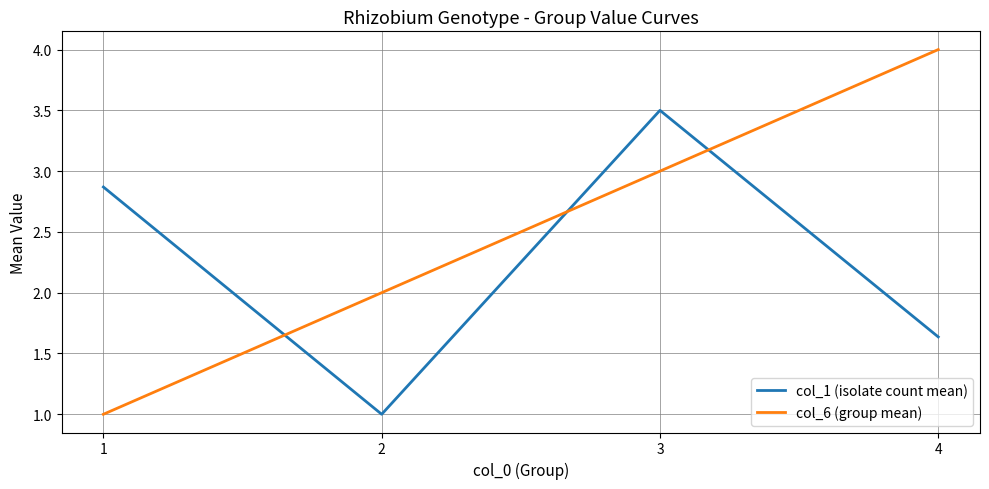

What is the smallest value displayed?

1.0